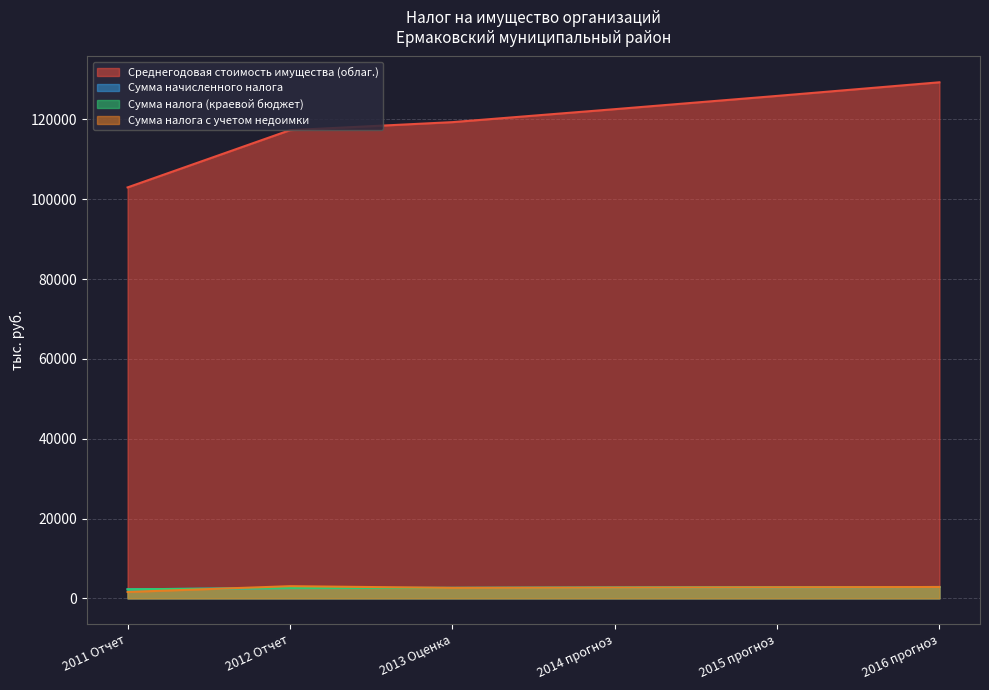

The value of Сумма налога (краевой бюджет) at 2011 Отчет is 2264.8. True or false?

True